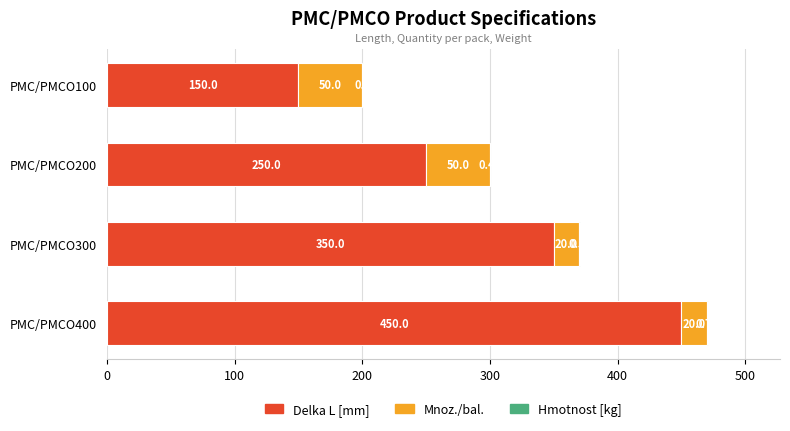

At which category is the sum across all series the highest?

PMC/PMCO400